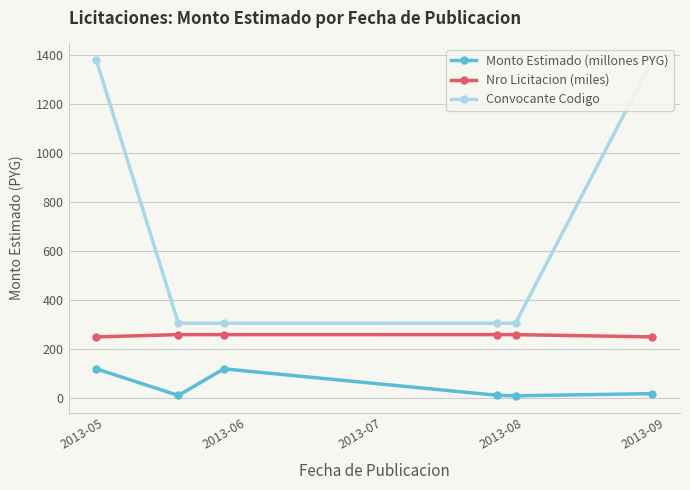

What is the highest value of the Convocante Codigo series?

1379.0